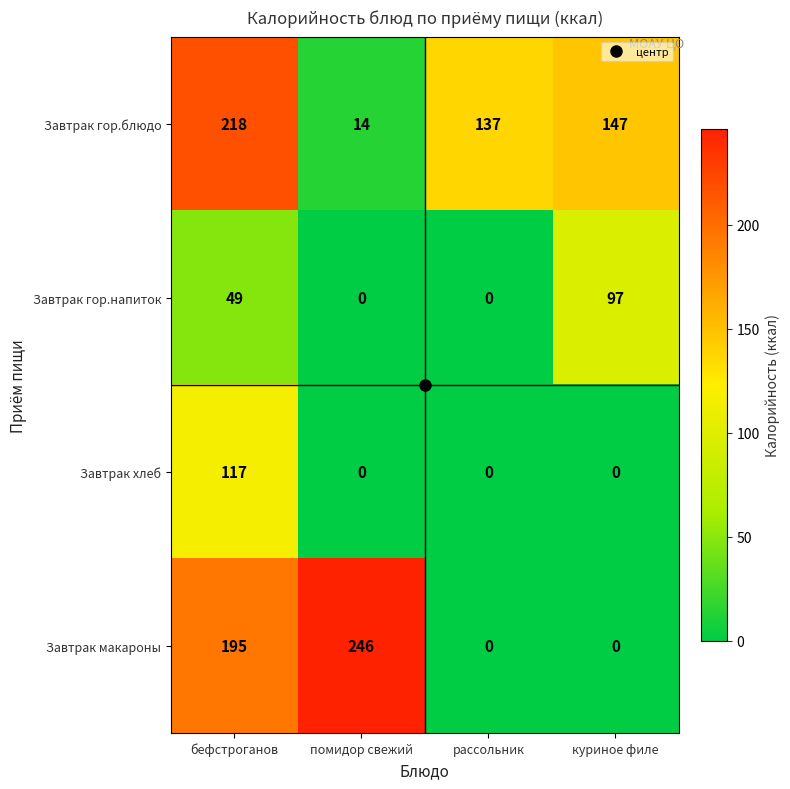

Is it true that Завтрак хлеб equals 199 at бефстроганов?

False